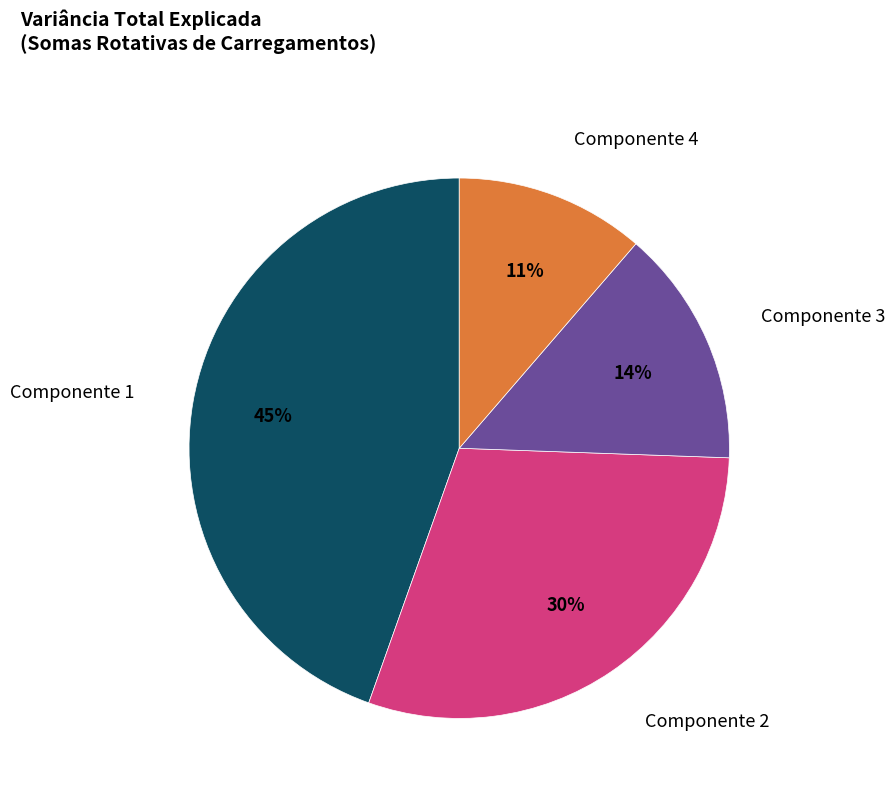

Do Componente 2 and Componente 1 together represent more than half of the pie?

Yes